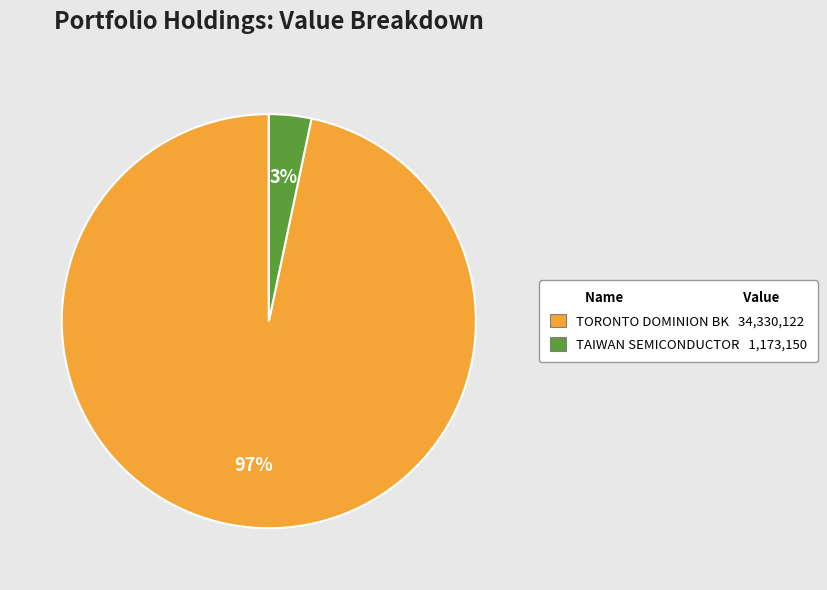

Which has a higher value, TORONTO DOMINION BK or TAIWAN SEMICONDUCTOR?

TORONTO DOMINION BK